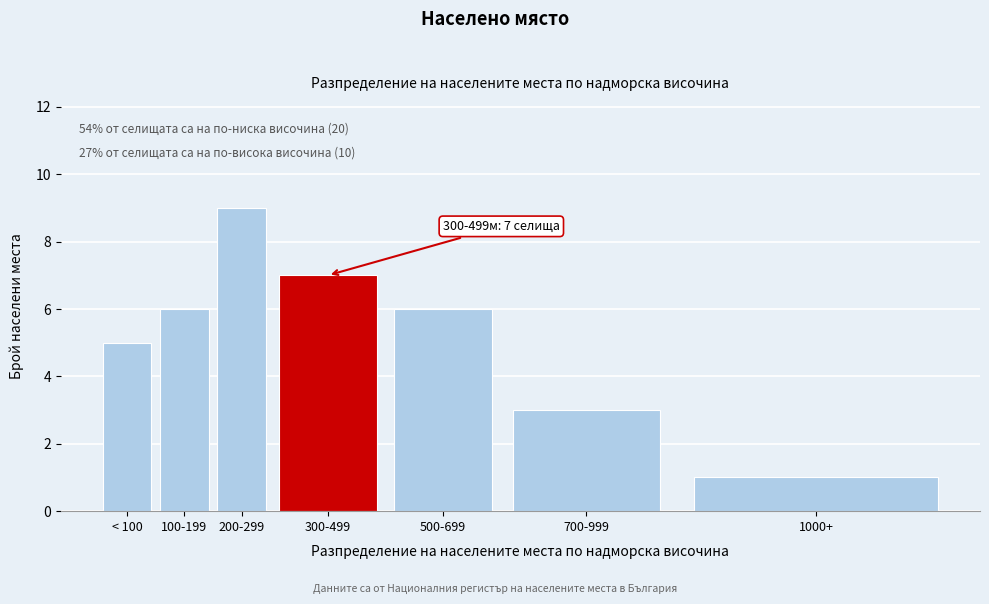

Reading left to right, what are all the values shown in this chart?

< 100=5	100-199=6	200-299=9	300-499=7	500-699=6	700-999=3	1000+=1